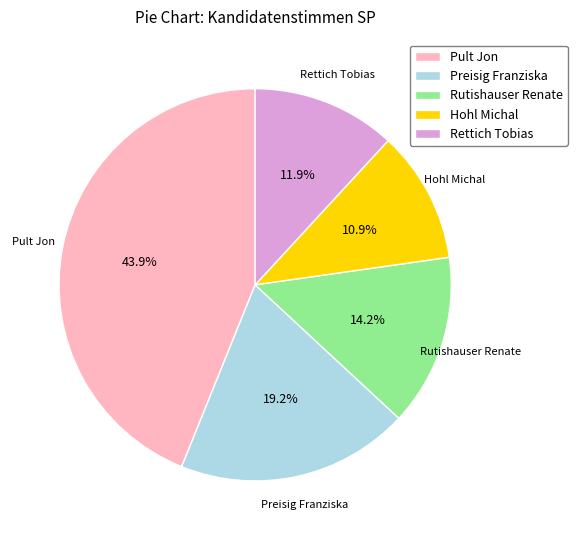

Between Rettich Tobias and Rutishauser Renate, which is larger?

Rutishauser Renate